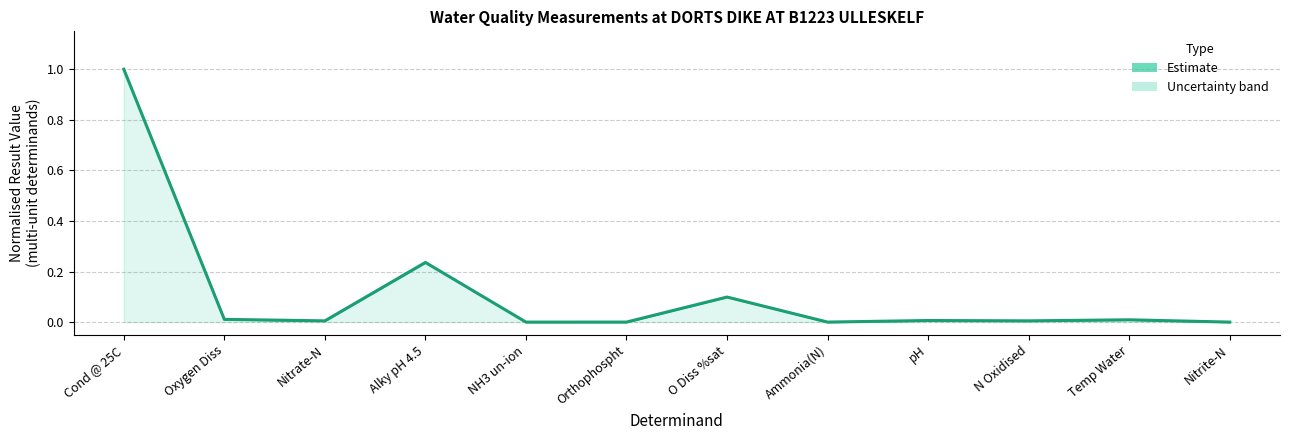

What position from the right is O Diss %sat?

6